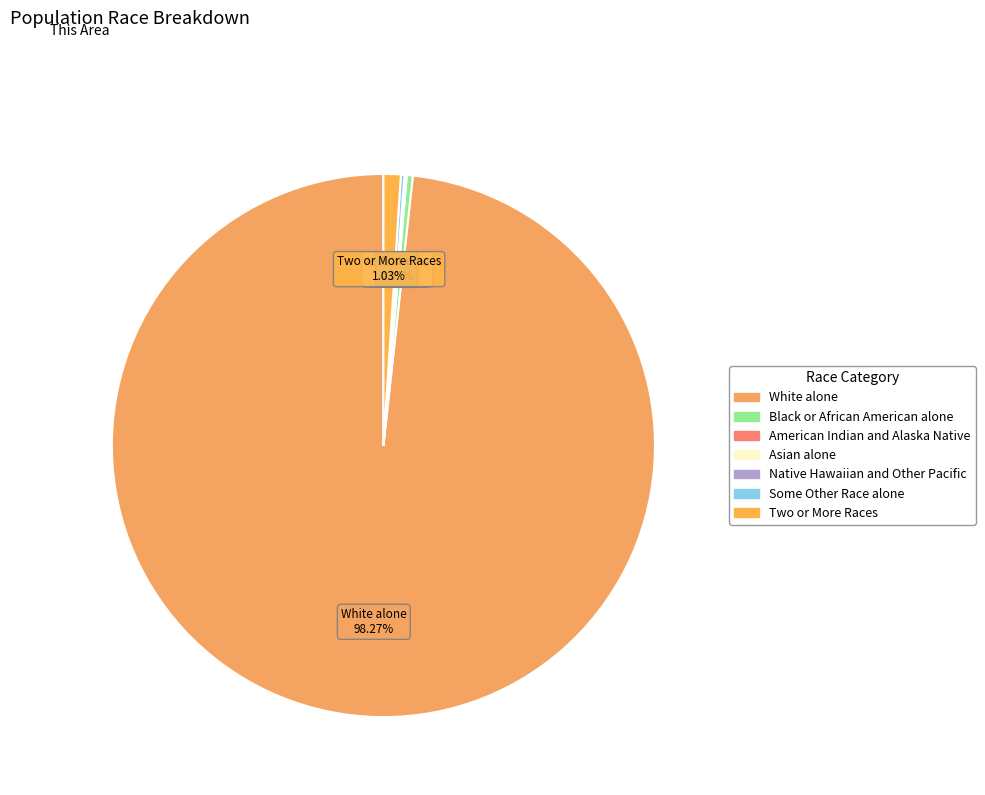

To the nearest percent, what is the combined percentage of Two or More Races and White alone?

99%